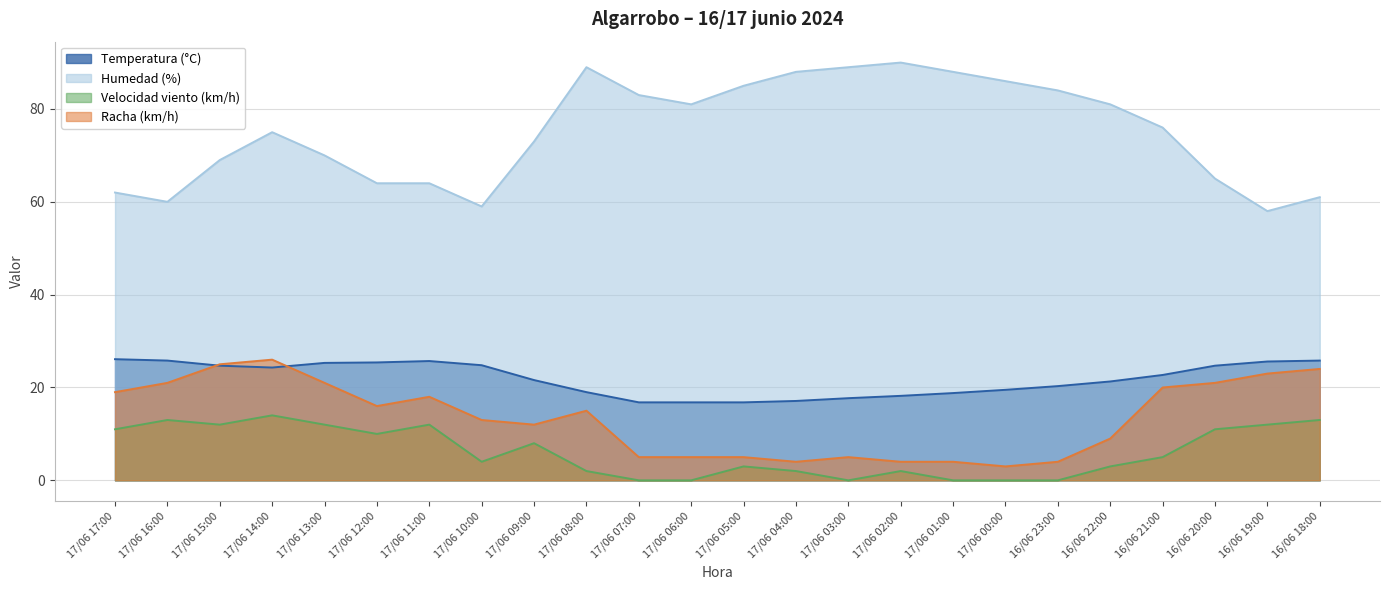

What is the label of the 18th point from the right?

17/06 11:00